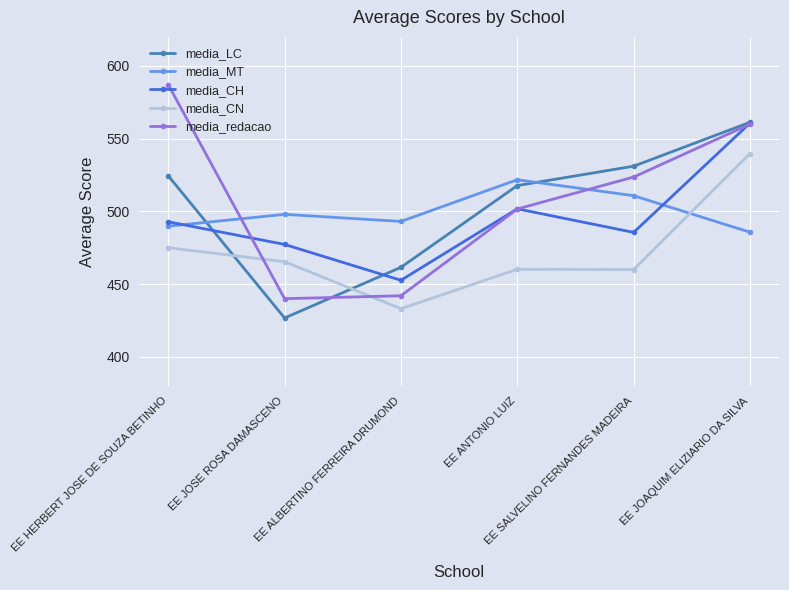

Which series has the largest total across all categories?

media_redacao